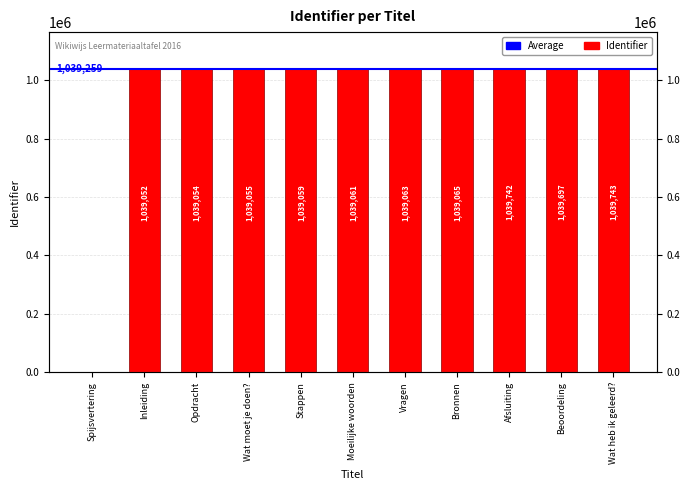

What is the maximum value shown in the chart?

1039743